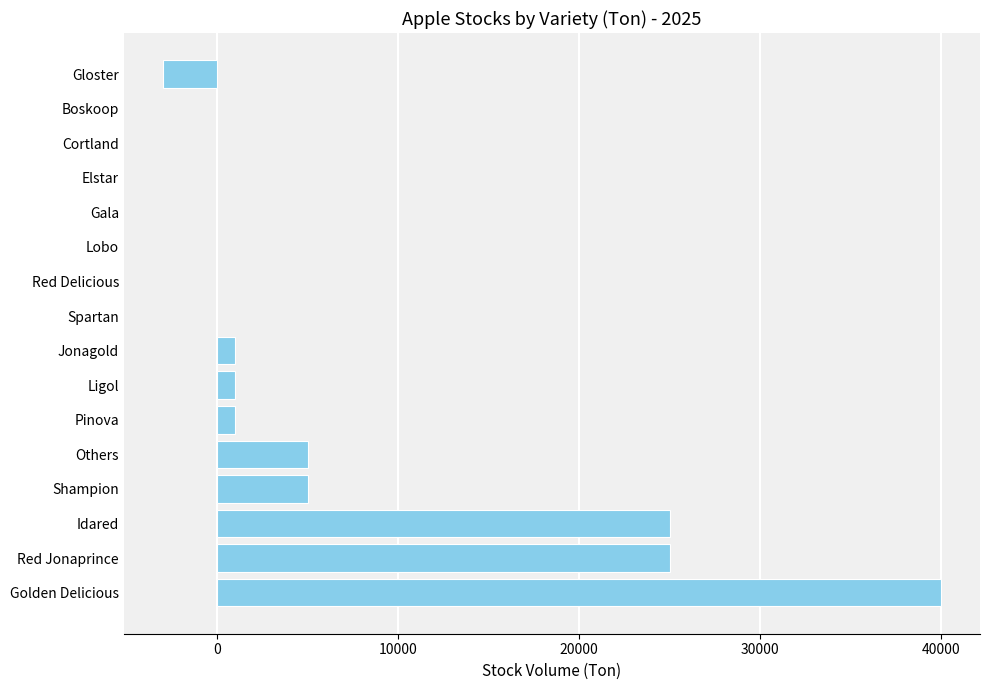

Which category has the highest value across all series?

Golden Delicious